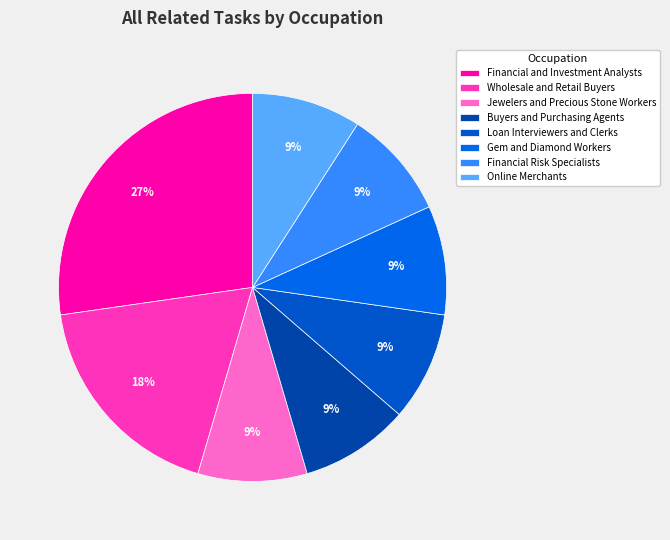

Which category has the smallest portion of the pie?

Jewelers and Precious Stone Workers